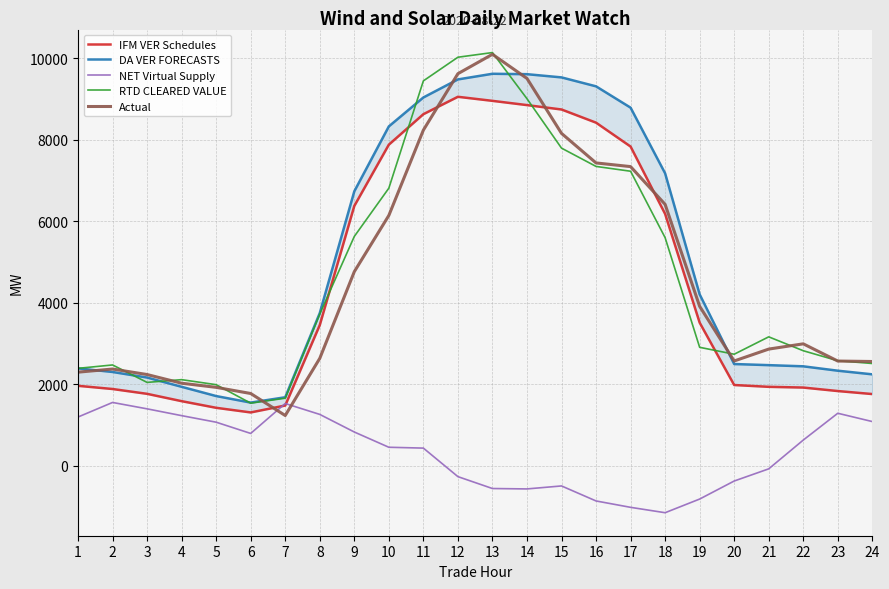

What is the difference between the maximum and minimum values in the DA VER FORECASTS series?

8061.7